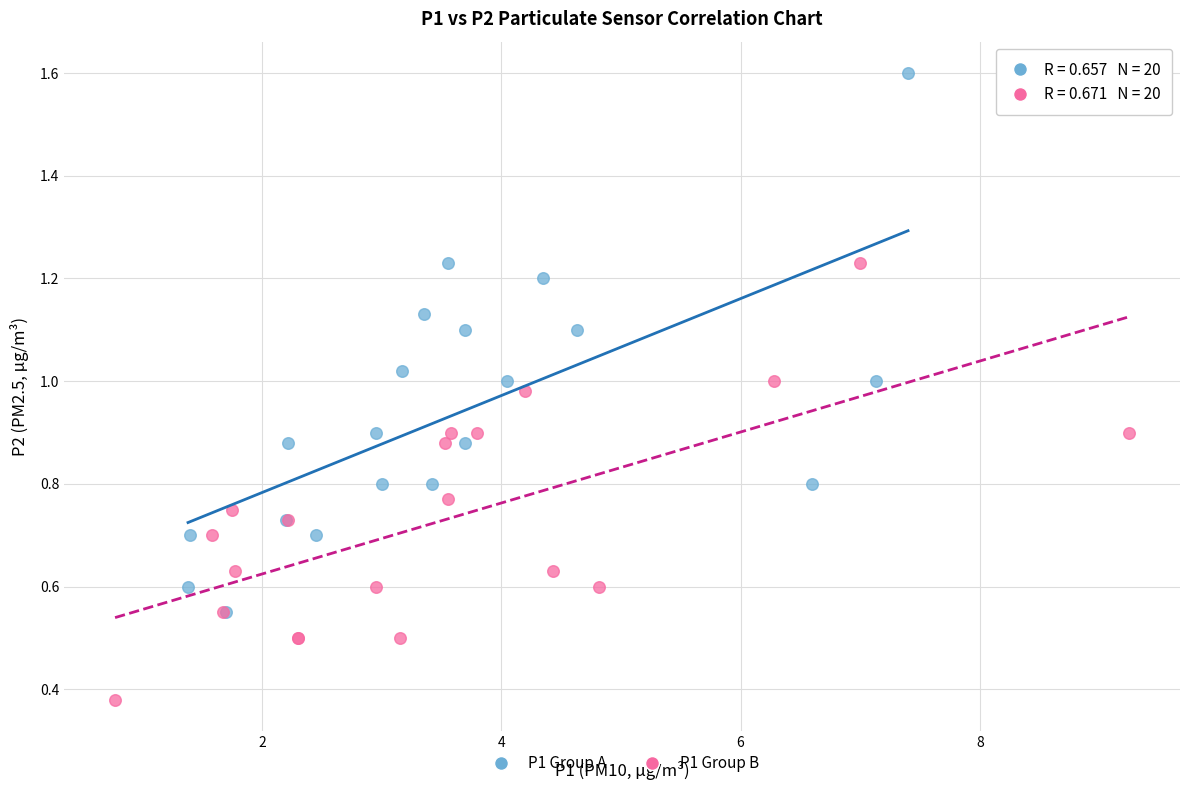

Which series reaches the maximum Y coordinate?

P1 Group A